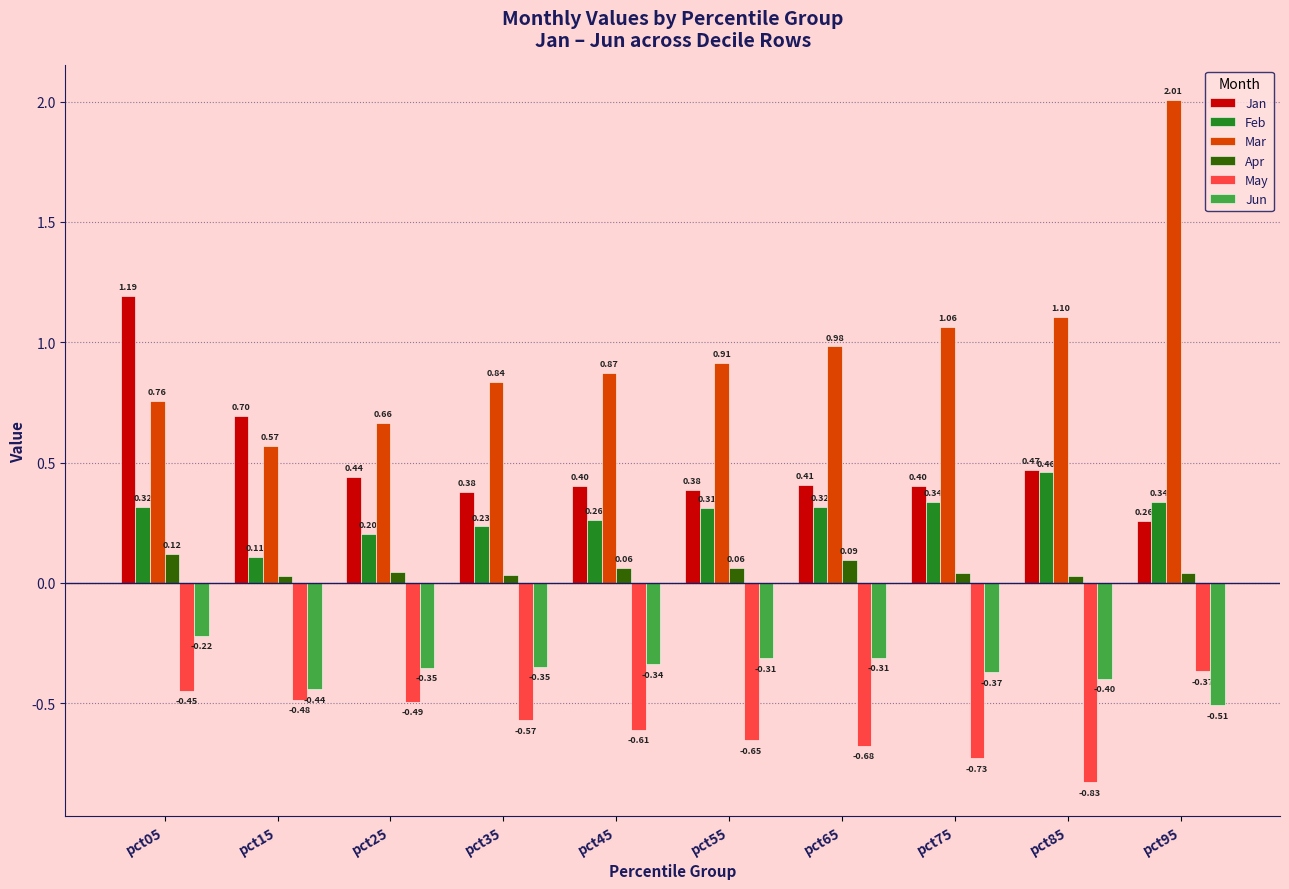

Between pct15 and pct35, which series saw the biggest shift?

Jan